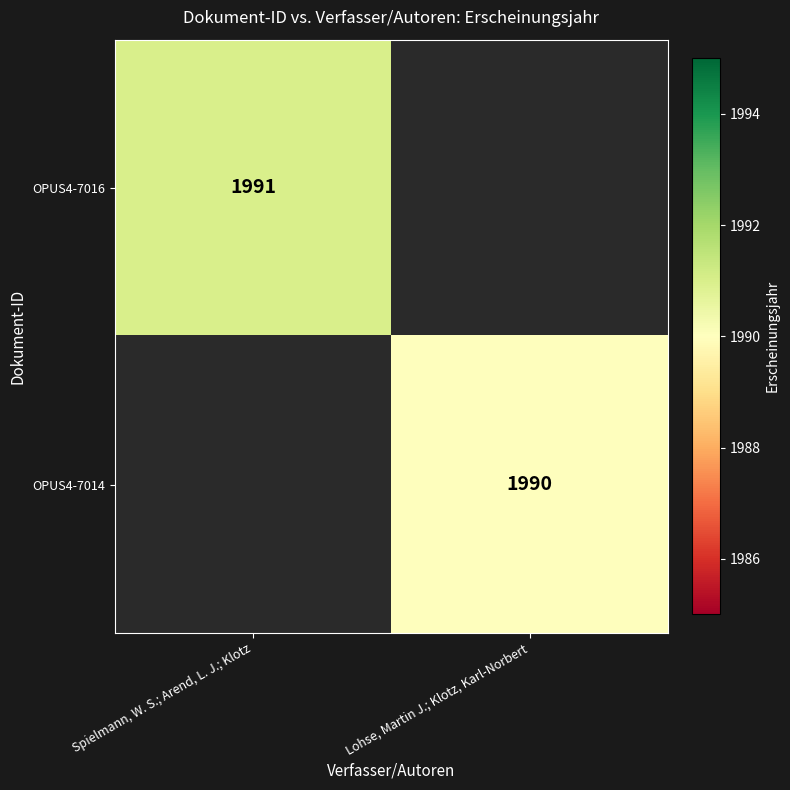

Is the value of OPUS4-7016 at Spielmann, W. S.; Arend, L. J.; Klotz greater than the value of OPUS4-7014 at Lohse, Martin J.; Klotz, Karl-Norbert?

Yes